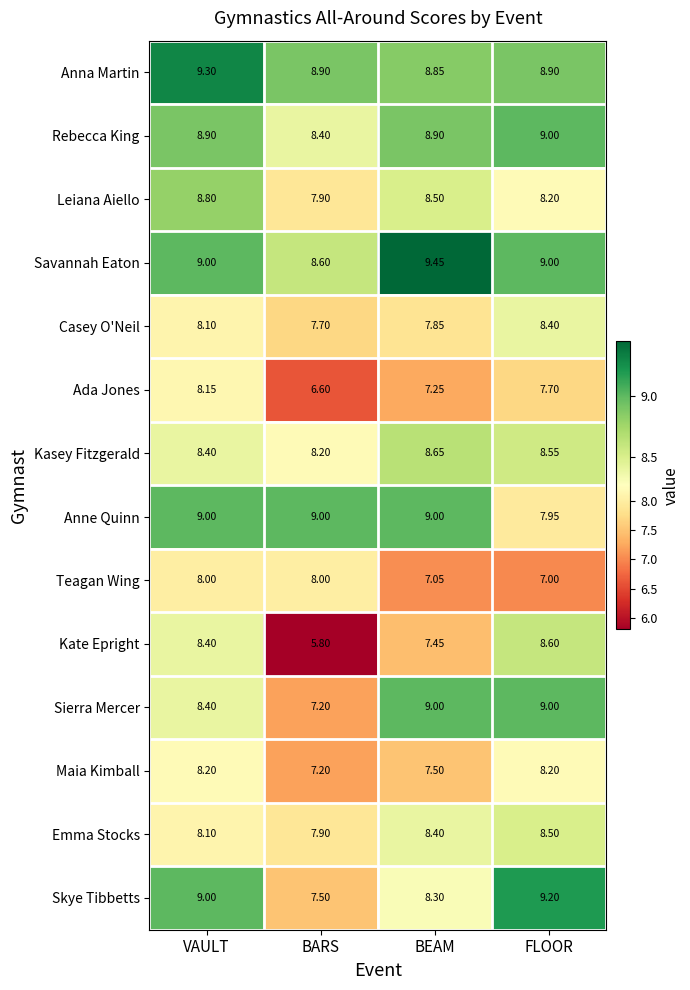

Which series has the largest range (max minus min)?

Kate Epright